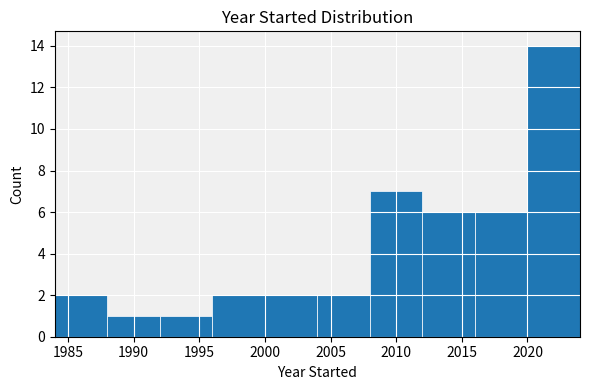

Over which range of the x-axis is the bar tallest?

2020 to 2024